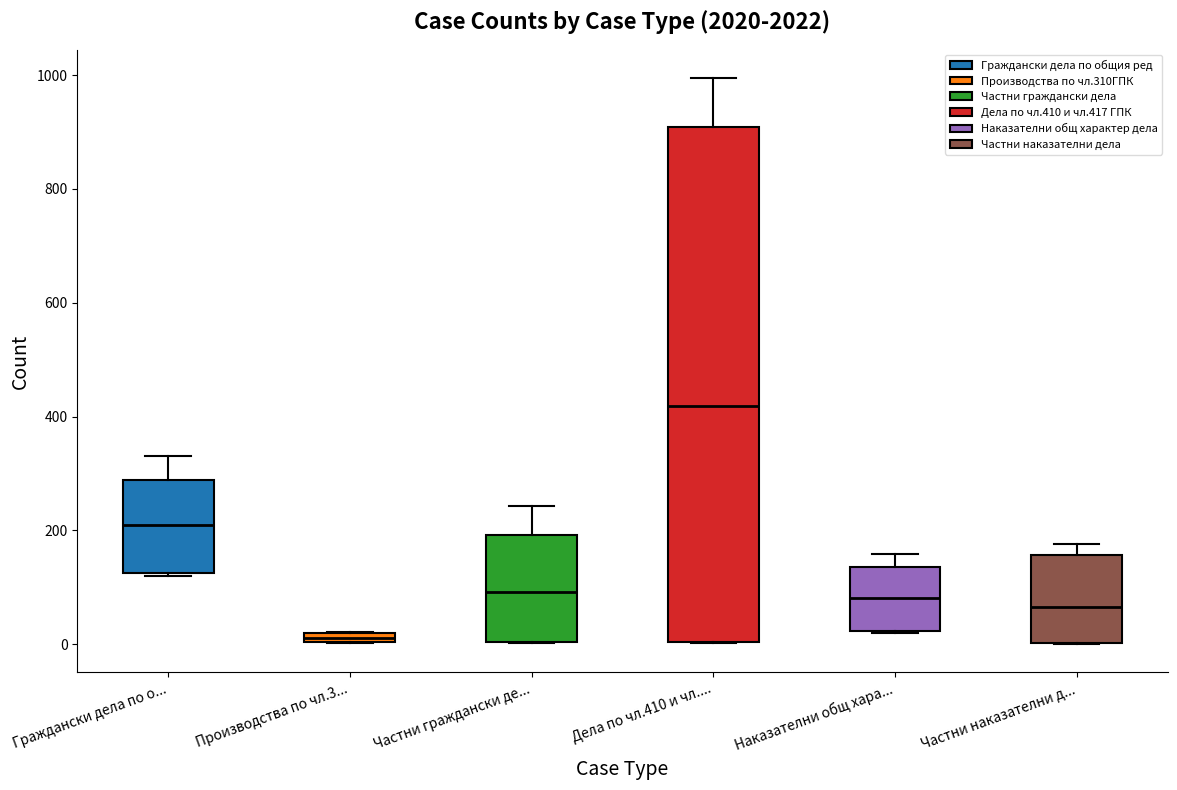

Comparing the boxes themselves (not the whiskers), which one is the tallest?

Дела по чл.410 и чл....